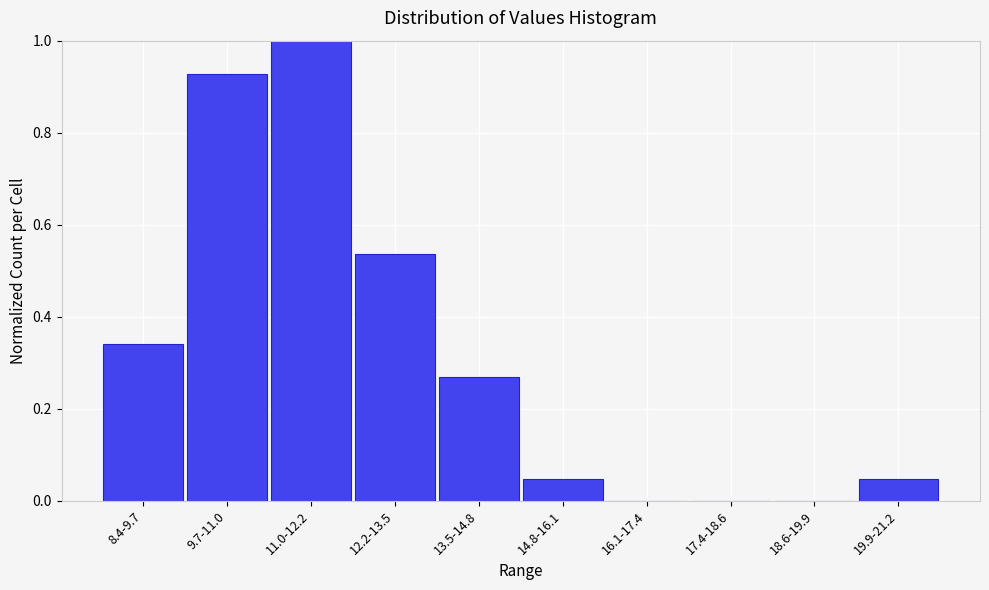

The value at 16.1-17.4 is 0.6. True or false?

False